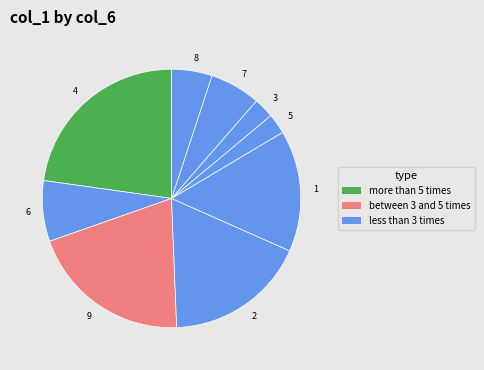

The 3 slice represents 3% of the pie. True or false?

True